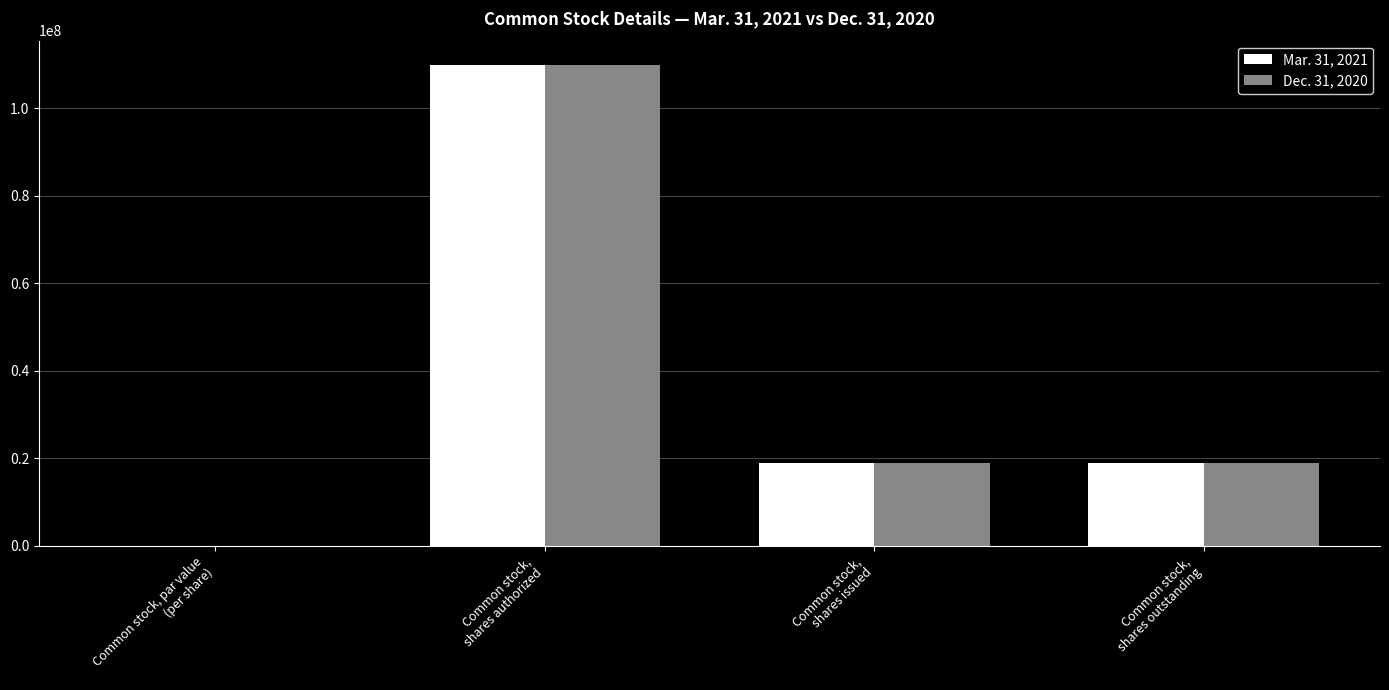

What is the sum of all Dec. 31, 2020 values?

147649636.0